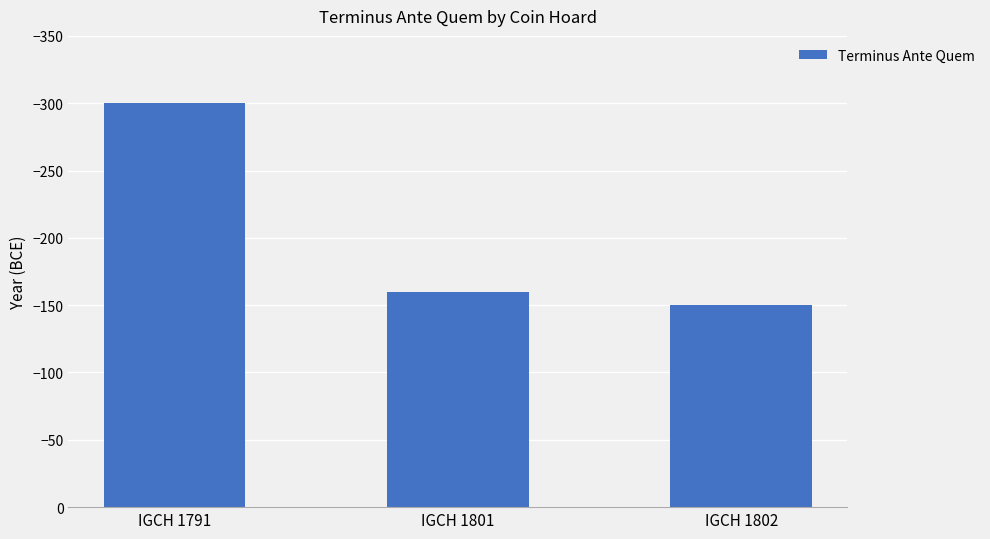

What is the average value?

-203